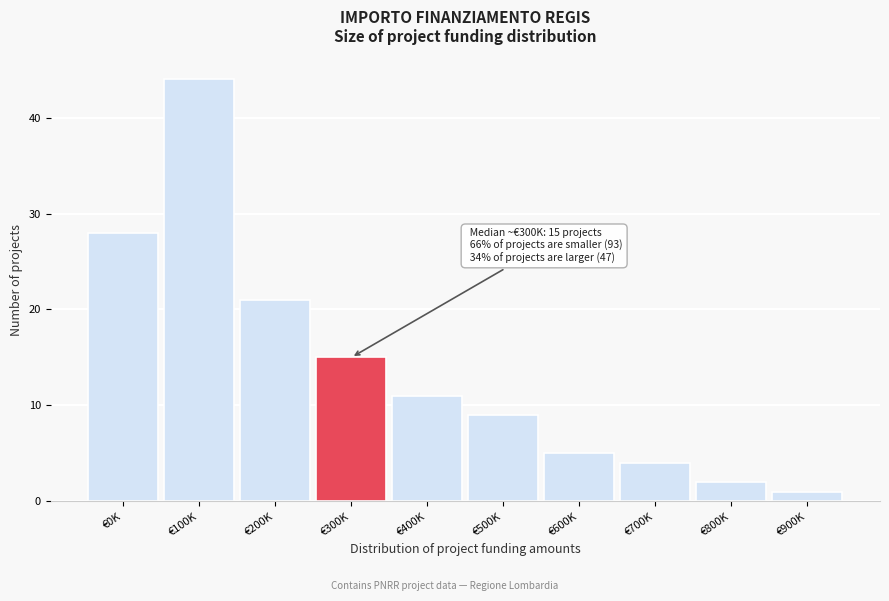

Reading left to right, list all the values displayed in this chart.

€0K=28	€100K=44	€200K=21	€300K=15	€400K=11	€500K=9	€600K=5	€700K=4	€800K=2	€900K=1